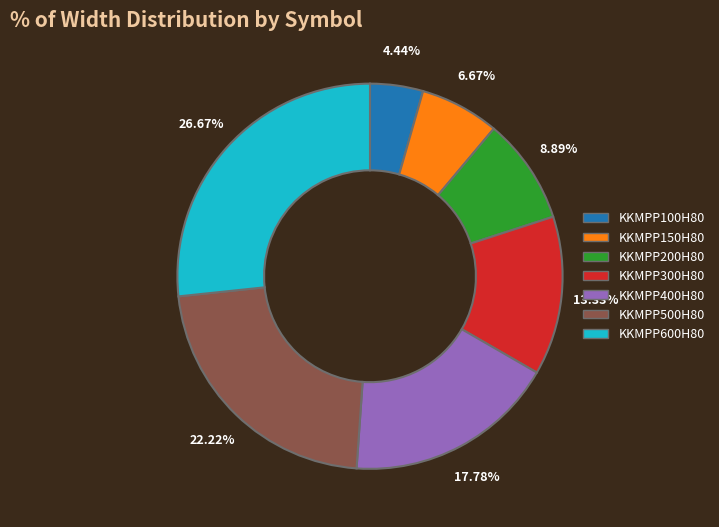

Between KKMPP500H80 and KKMPP600H80, which is larger?

KKMPP600H80